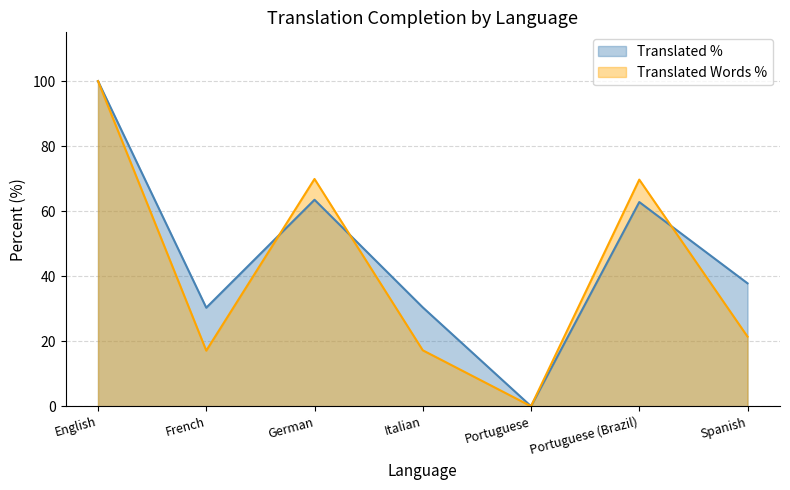

Does the chart have visible grid lines?

Yes